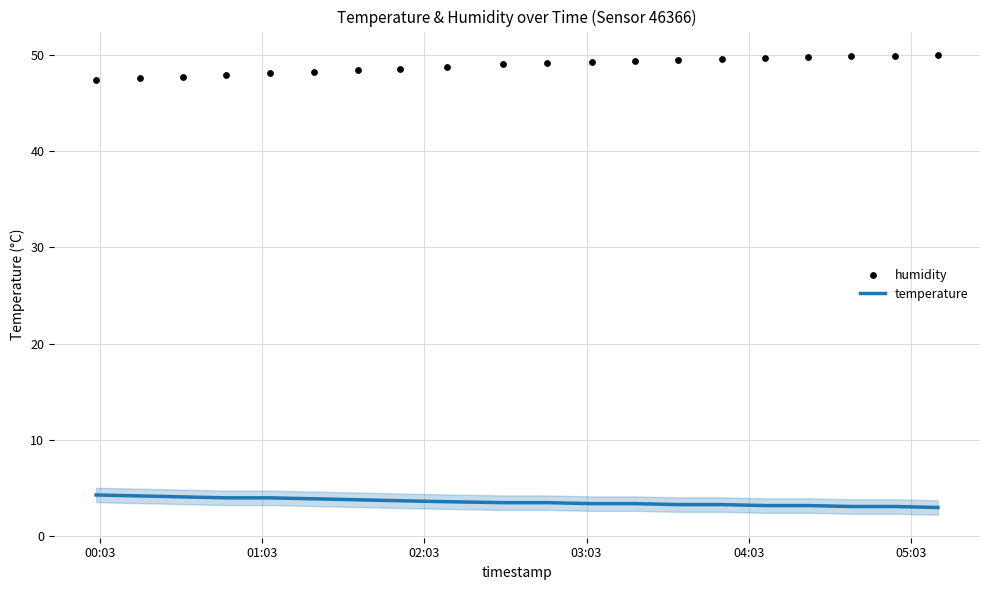

Which series has the largest Y range (max minus min)?

humidity